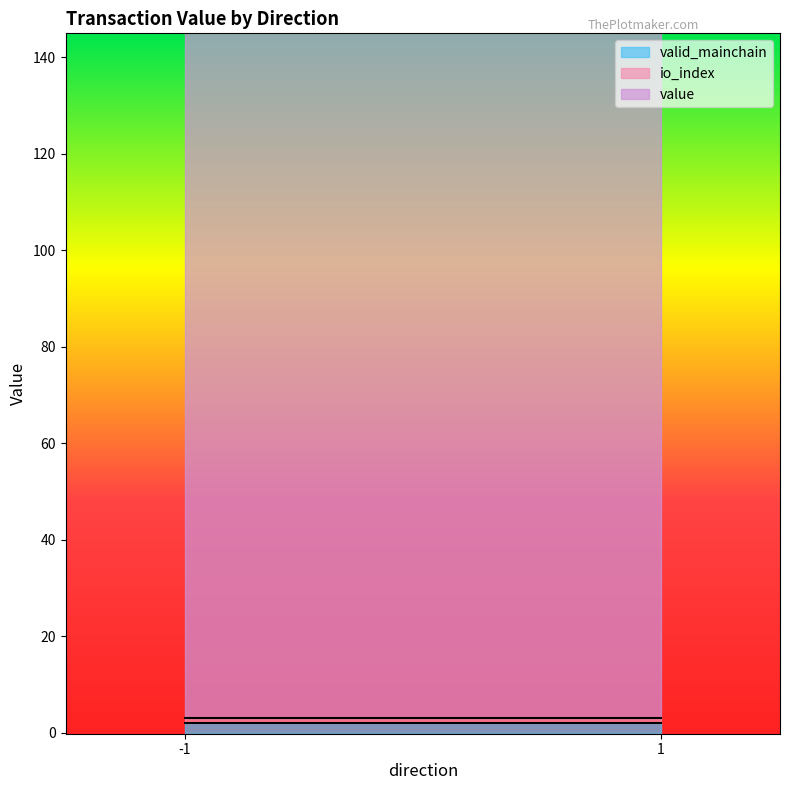

Where do valid_mainchain and value first cross each other?

-1 and -1